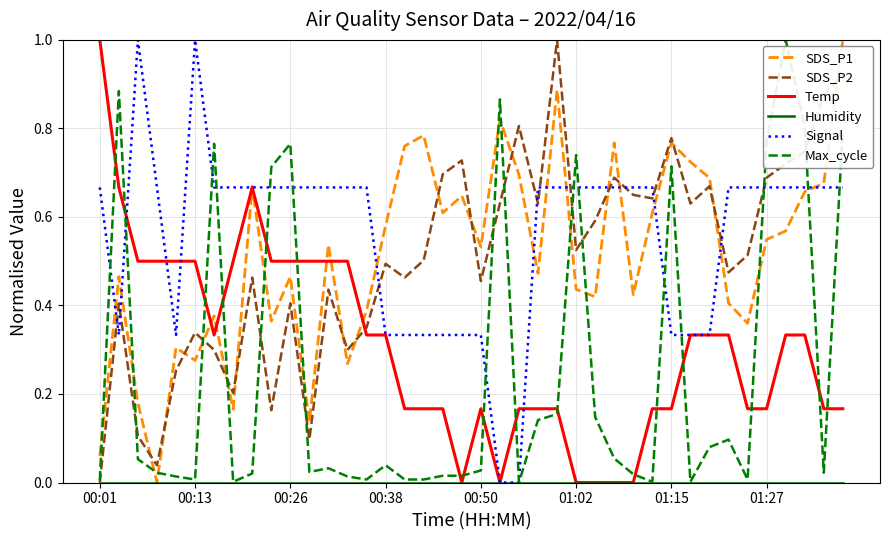

What is the highest value of the SDS_P1 series?

1.0